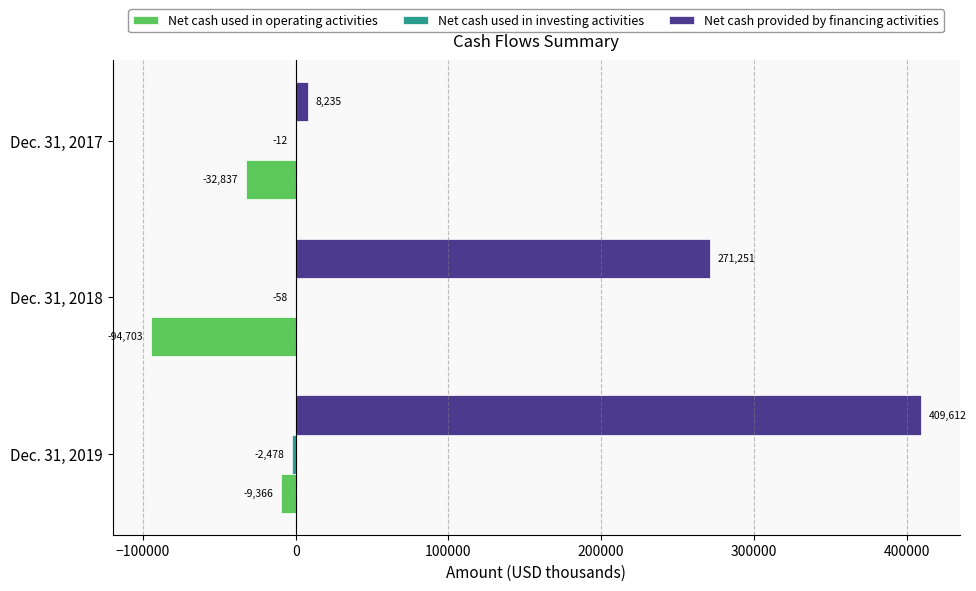

True or false: Net cash used in operating activities has a value of -32837 at Dec. 31, 2017.

True